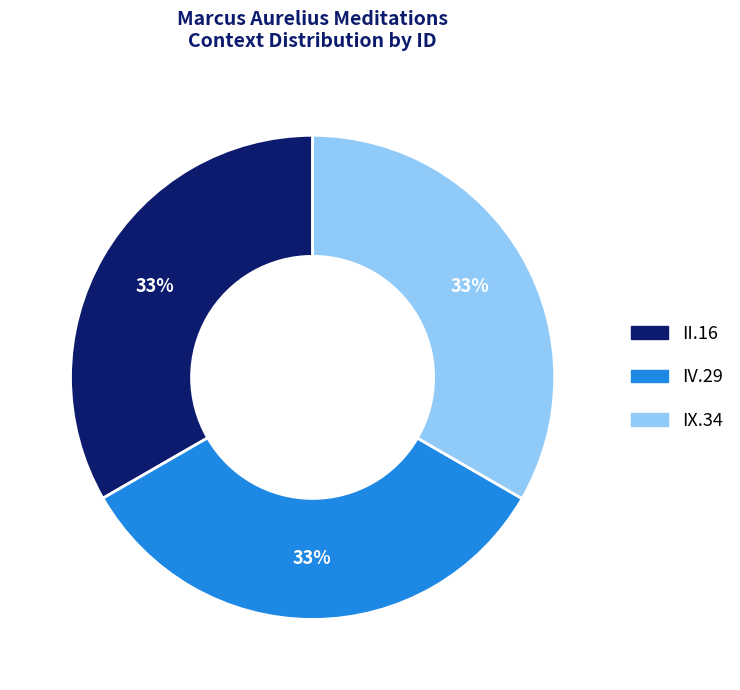

To the nearest percent, what portion does IV.29 represent?

33%